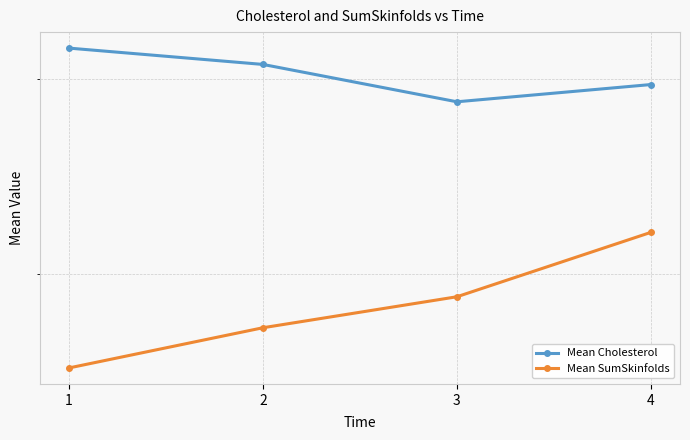

At which category is the sum across all series the highest?

4